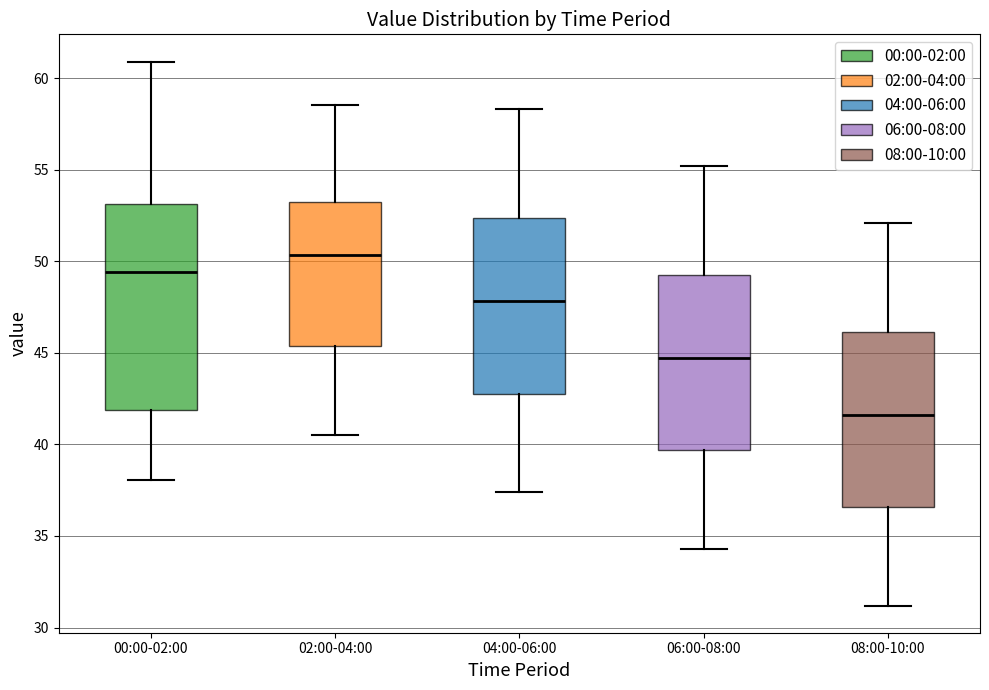

Which box is the tallest, from its lower edge to its upper edge?

00:00-02:00